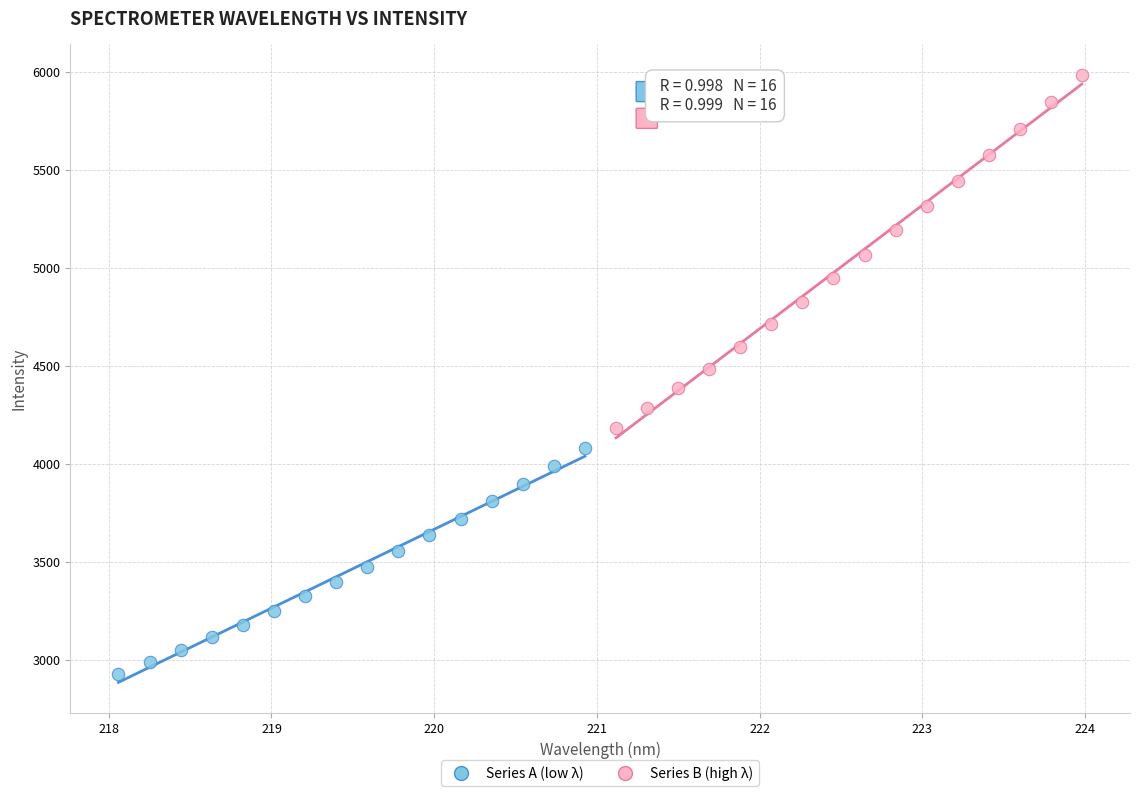

Which series reaches the minimum Y coordinate?

Series A (low λ)